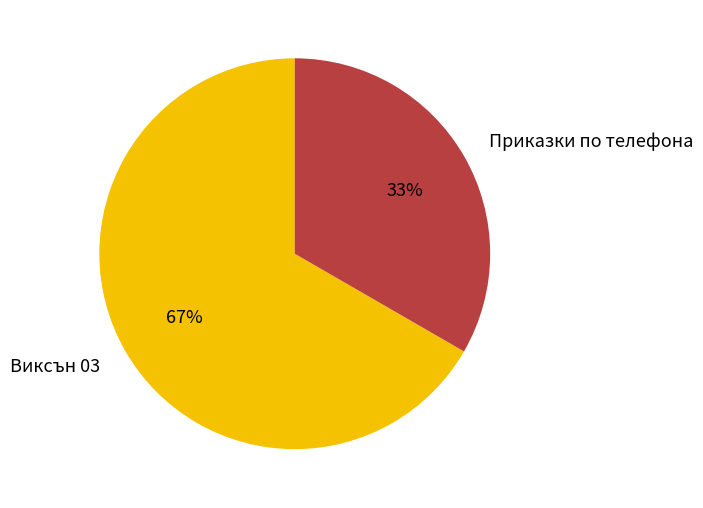

Count the number of slices in the pie.

2